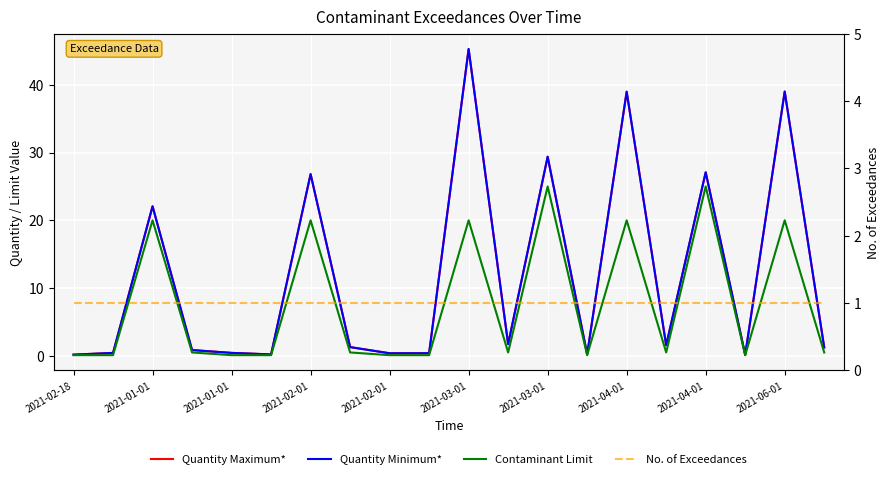

The Contaminant Limit series shows 0.8 at 2021-04-01. True or false?

False